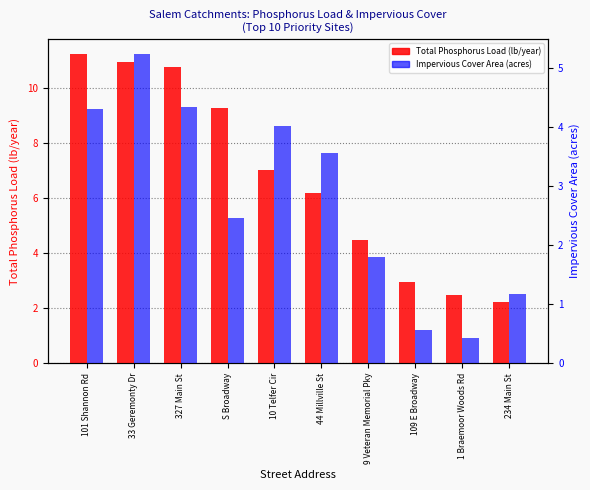

What are all the series names shown in the legend?

Total Phosphorus Load (lb/year), Impervious Cover Area (acres)